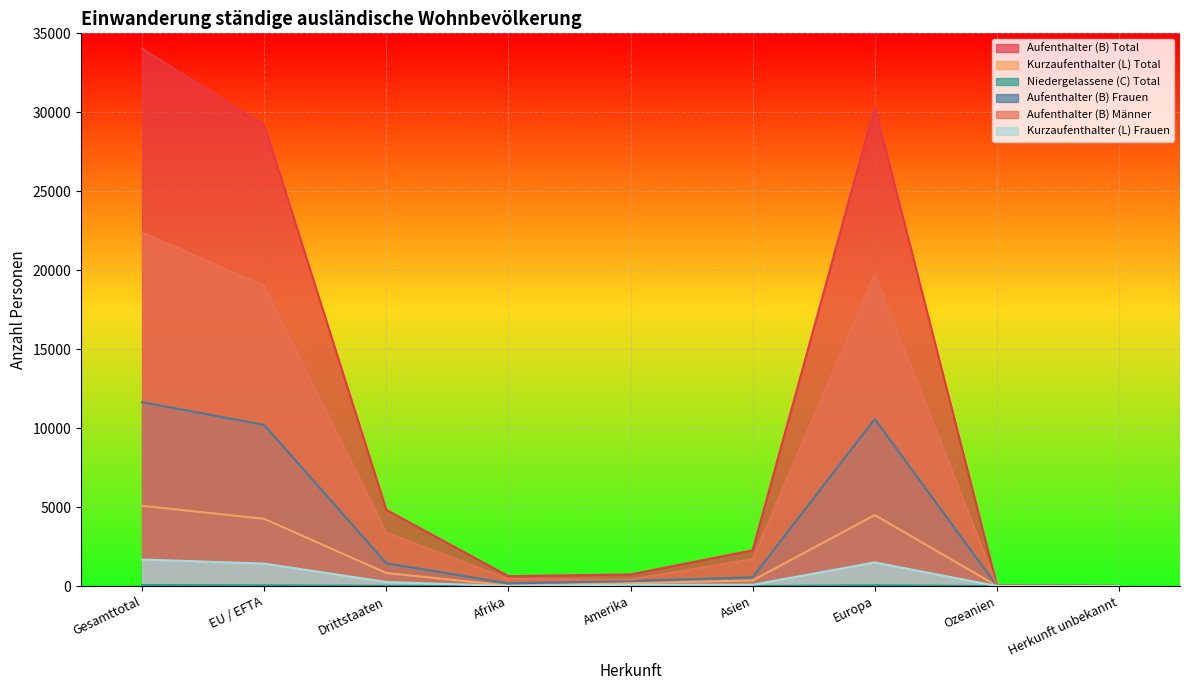

The value of Aufenthalter (B) Total at Asien is 1083. True or false?

False